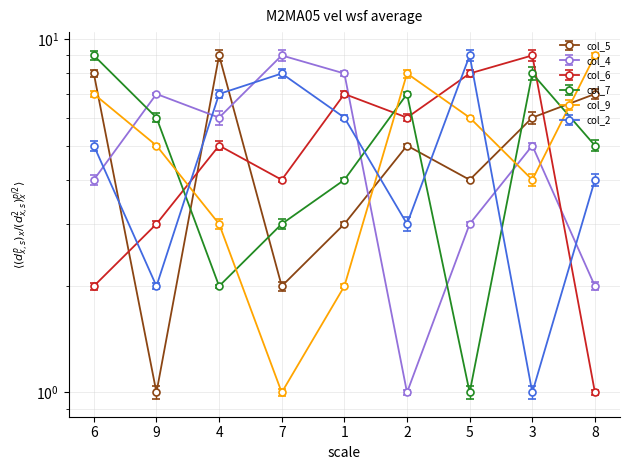

At how many categories does at least one series exceed 8?

6